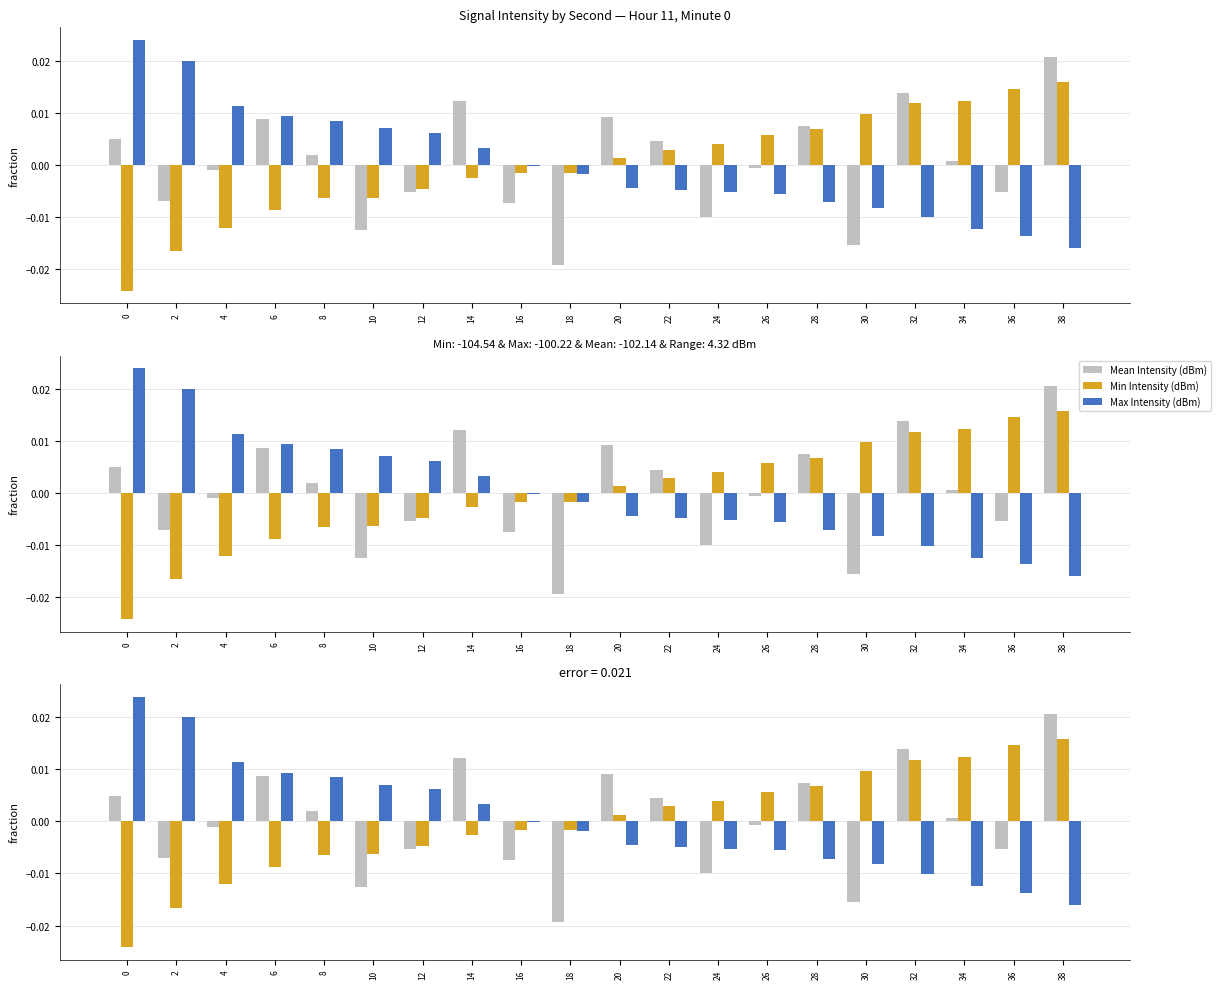

Is it true that Mean Intensity (dBm) equals 0.0 at 0?

True